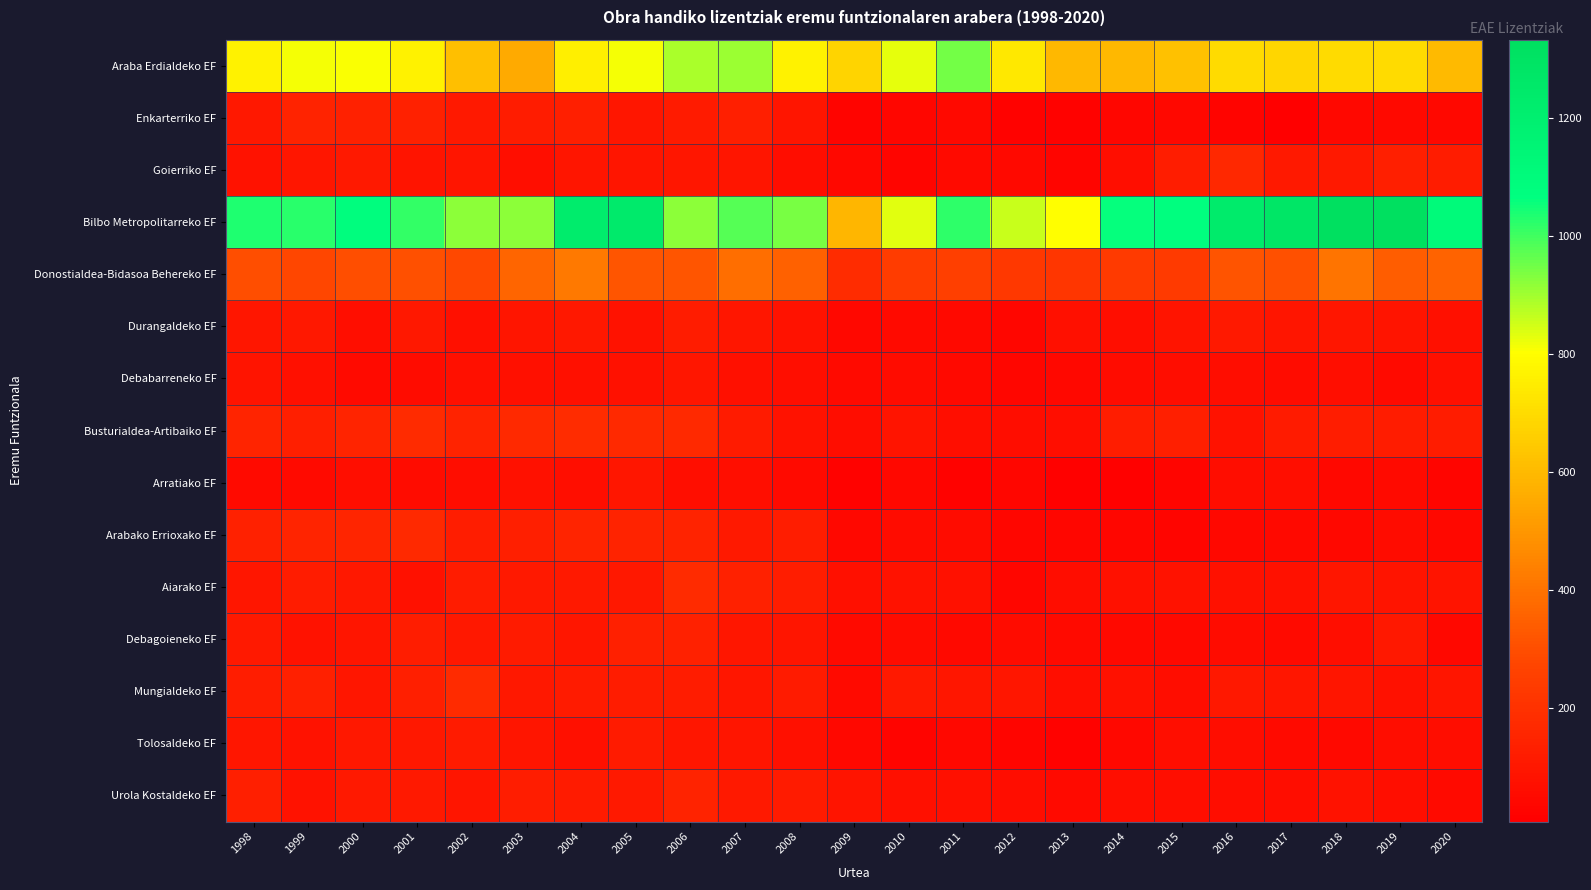

Between 1998 and 2014, which series saw the biggest shift?

Araba Erdialdeko EF